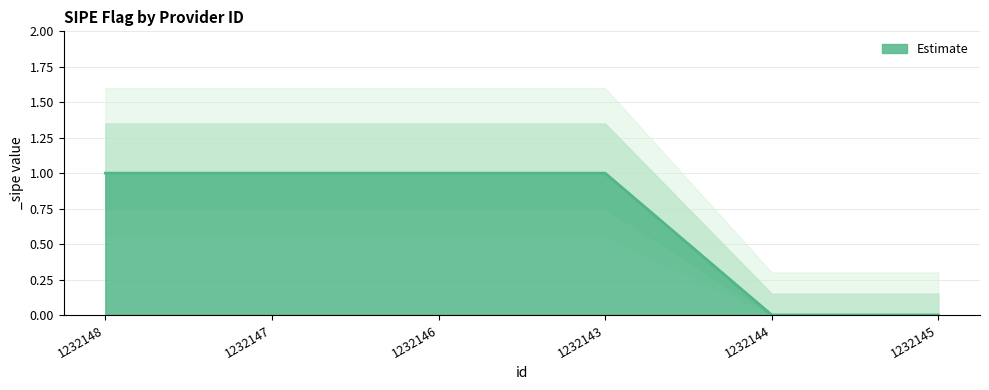

How many data points does each series have?

6